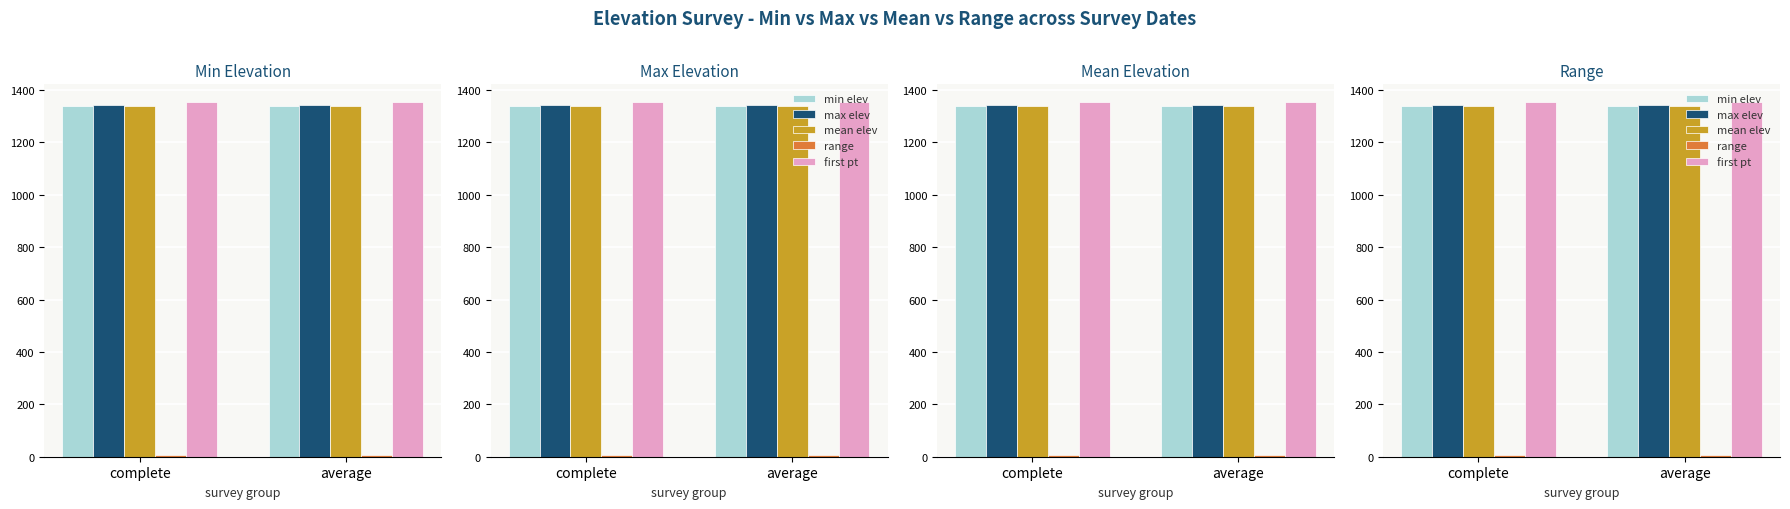

At which category is the sum across all series the highest?

complete